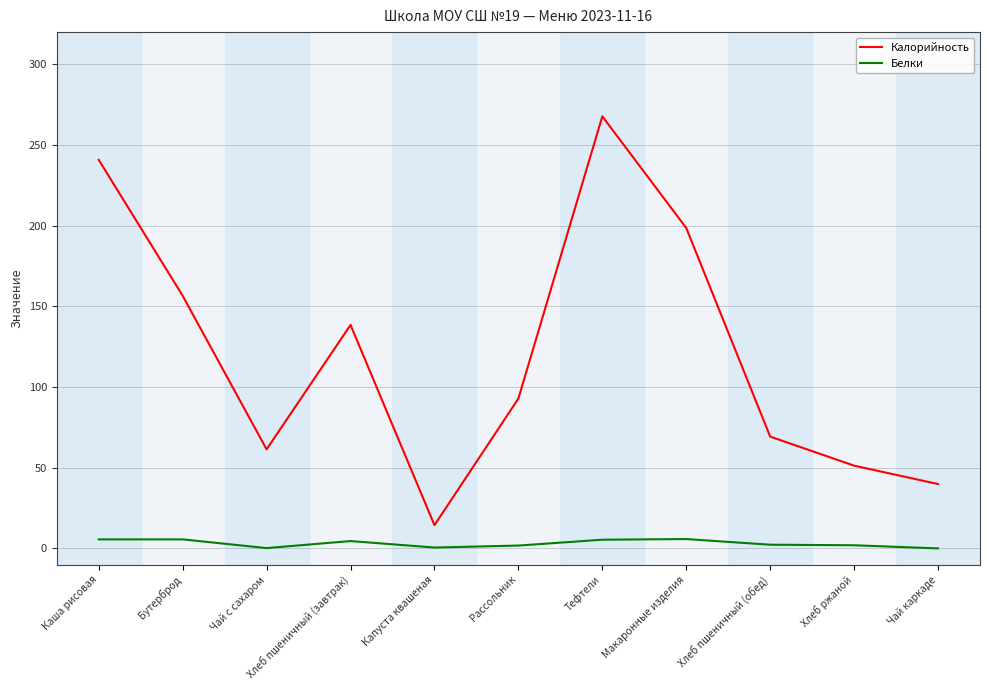

True or false: Калорийность and Белки cross at least once.

False